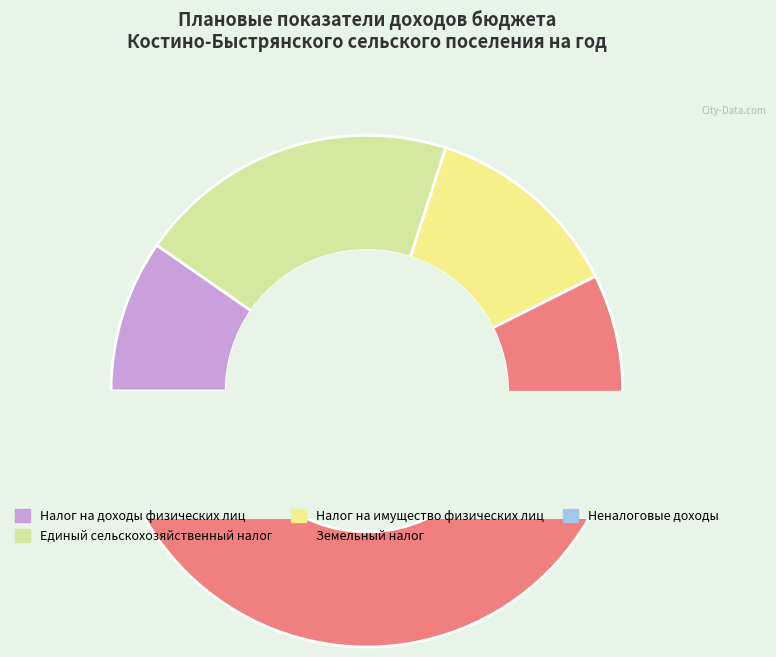

To the nearest percent, what percentage of the pie is Единый сельскохозяйственный налог?

20%